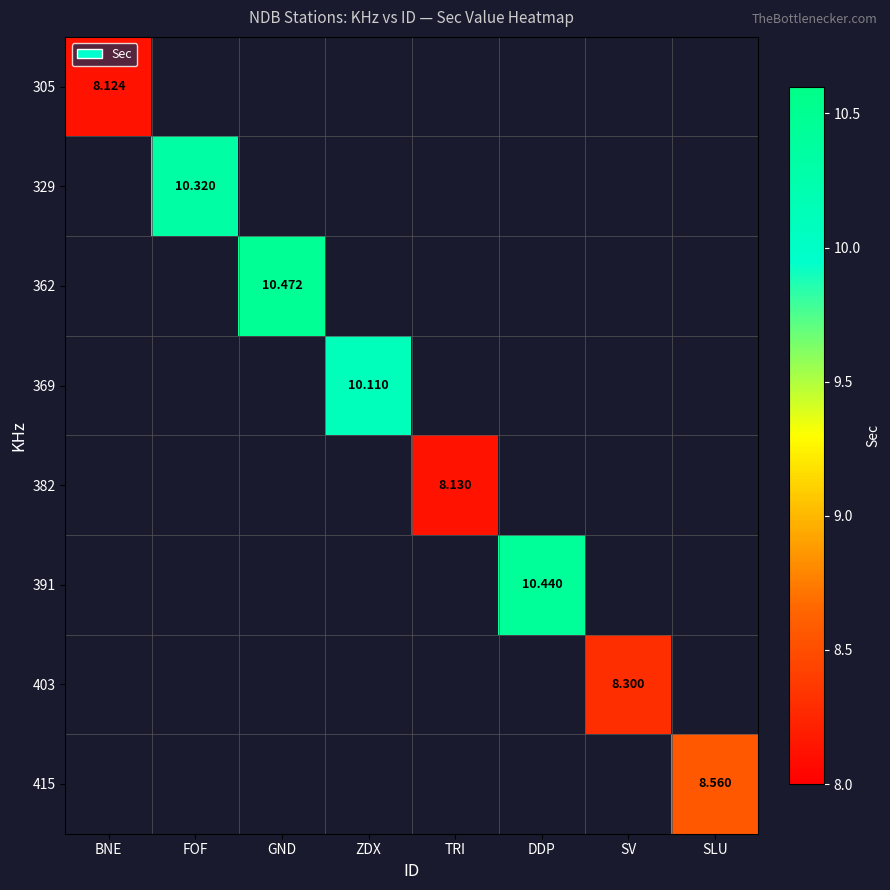

What is the smallest value displayed?

8.1